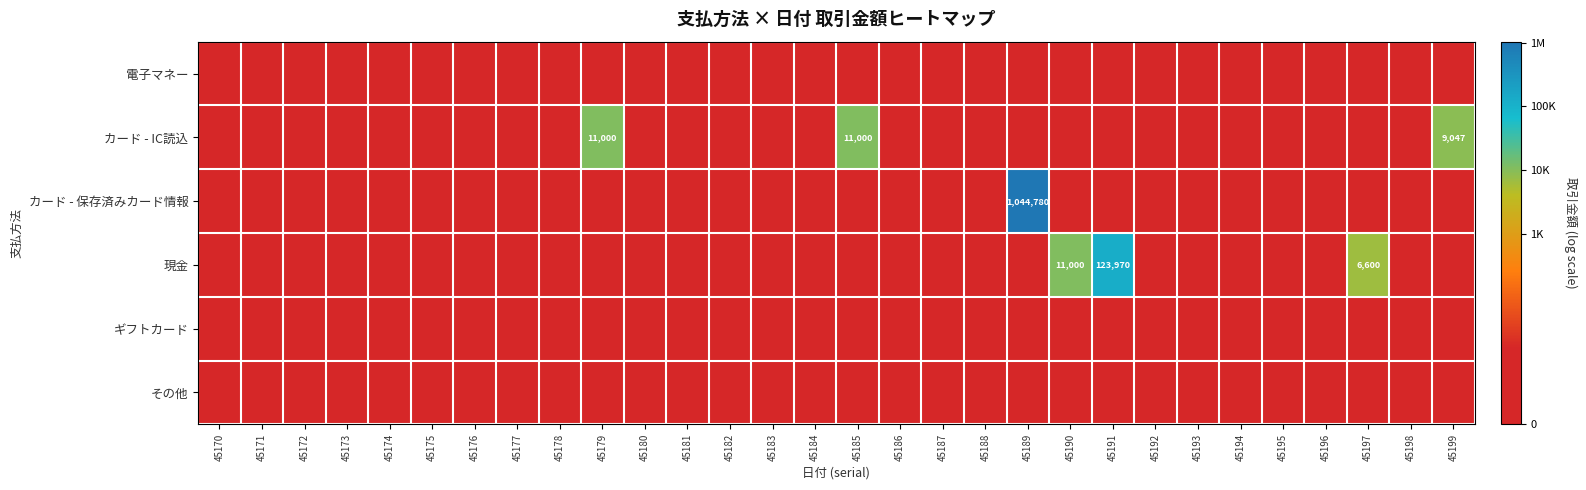

Which category has the lowest value across all series?

45170